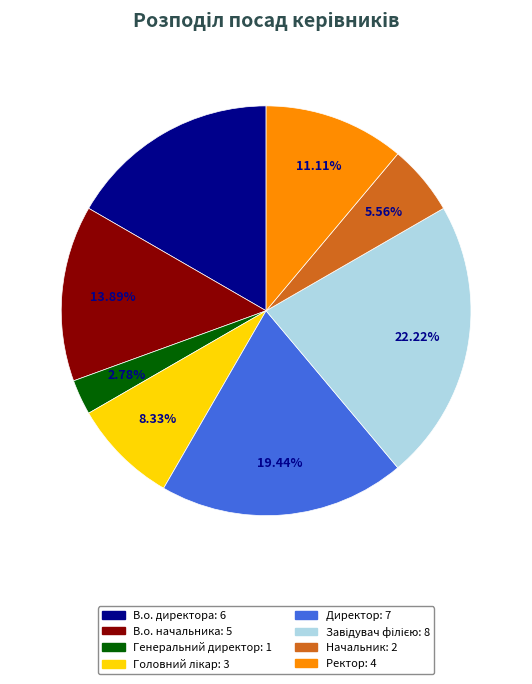

To the nearest percent, what is the average slice percentage?

12%